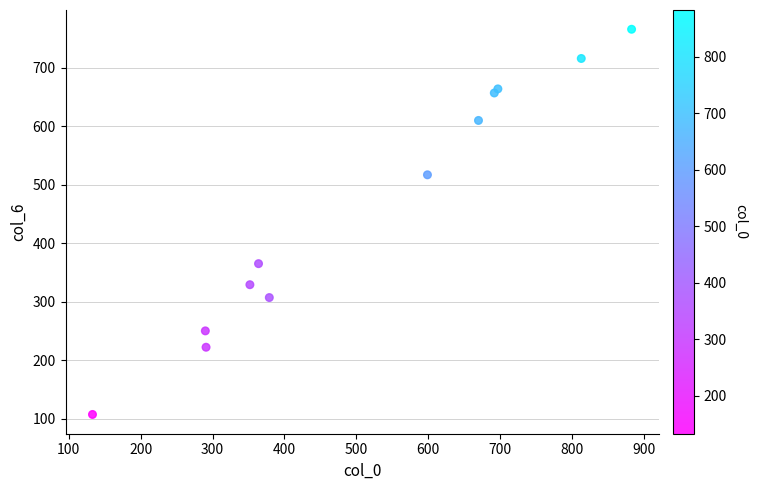

What Y value in the scatter plot is closest to 436?

365